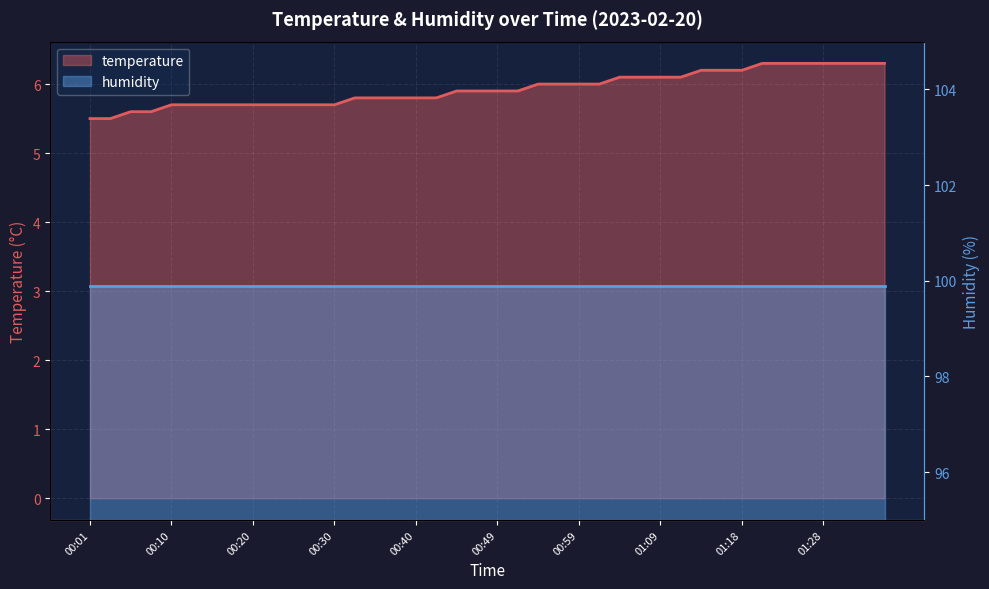

True or false: the data has more than 0 interior local peaks.

False